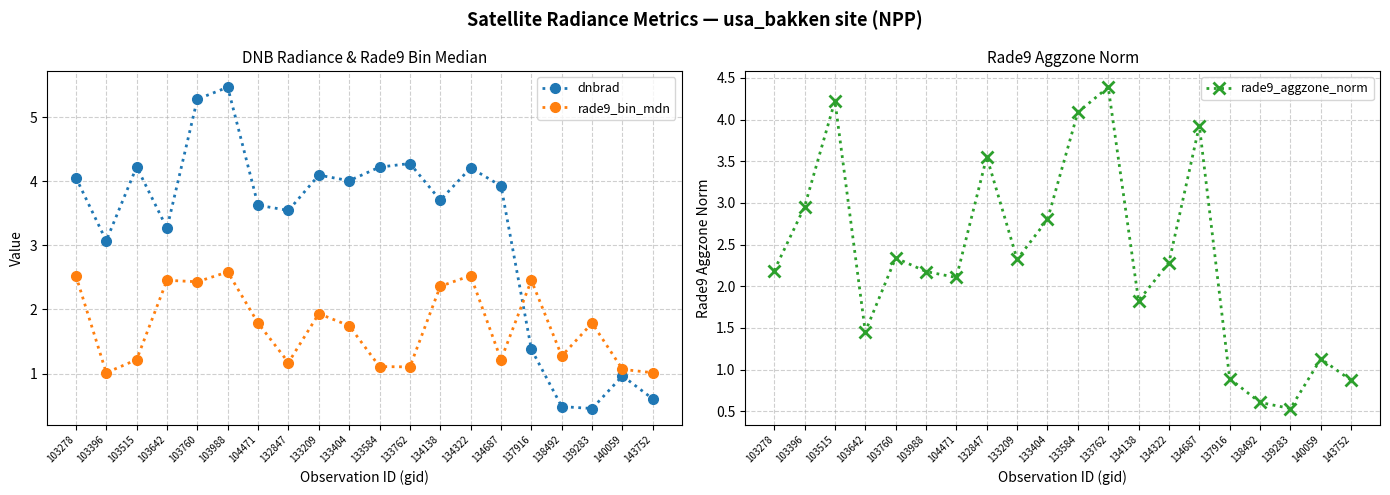

What is the total value across all series at 134138?

7.9